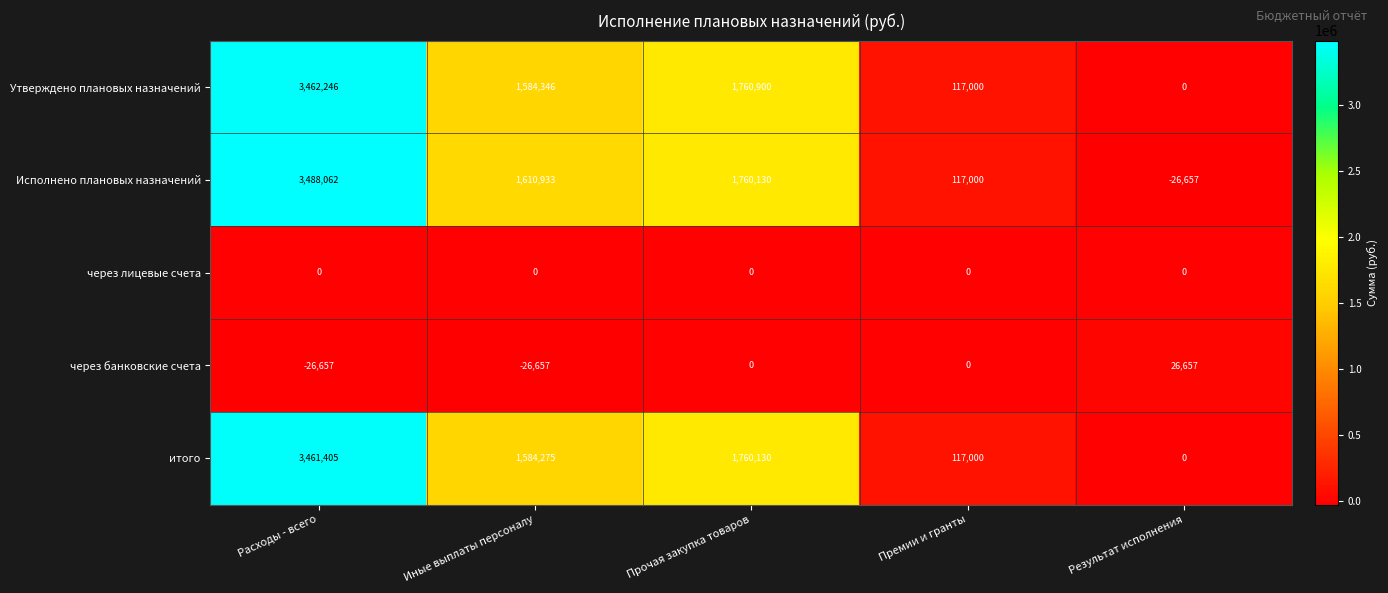

Which series has the largest range (max minus min)?

Исполнено плановых назначений